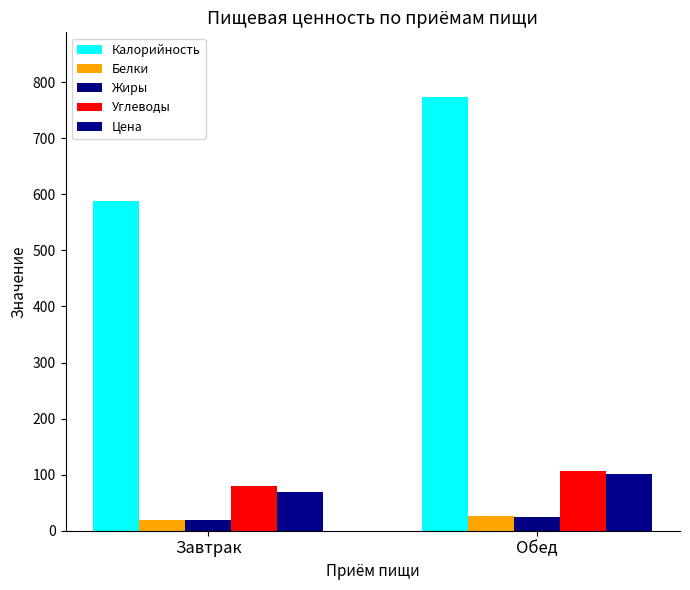

How many bars are there in total?

10